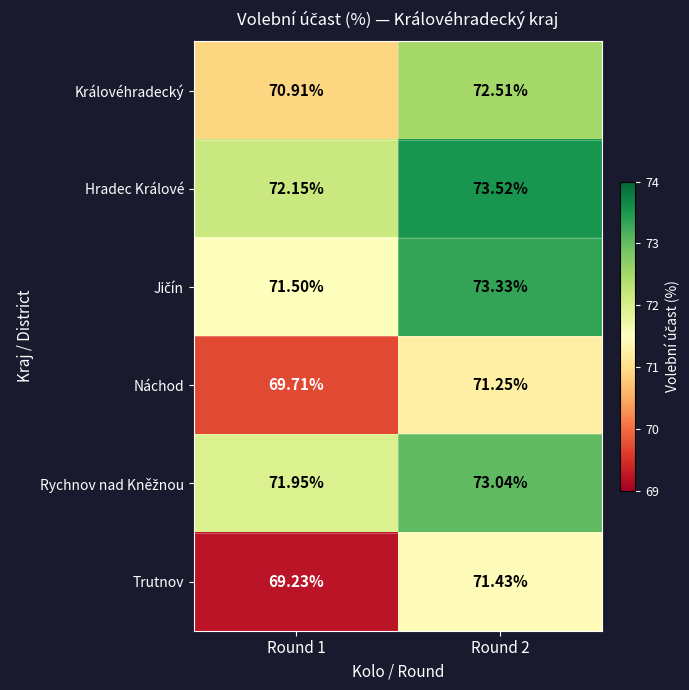

Between Round 1 and Round 2, which series saw the biggest shift?

Trutnov